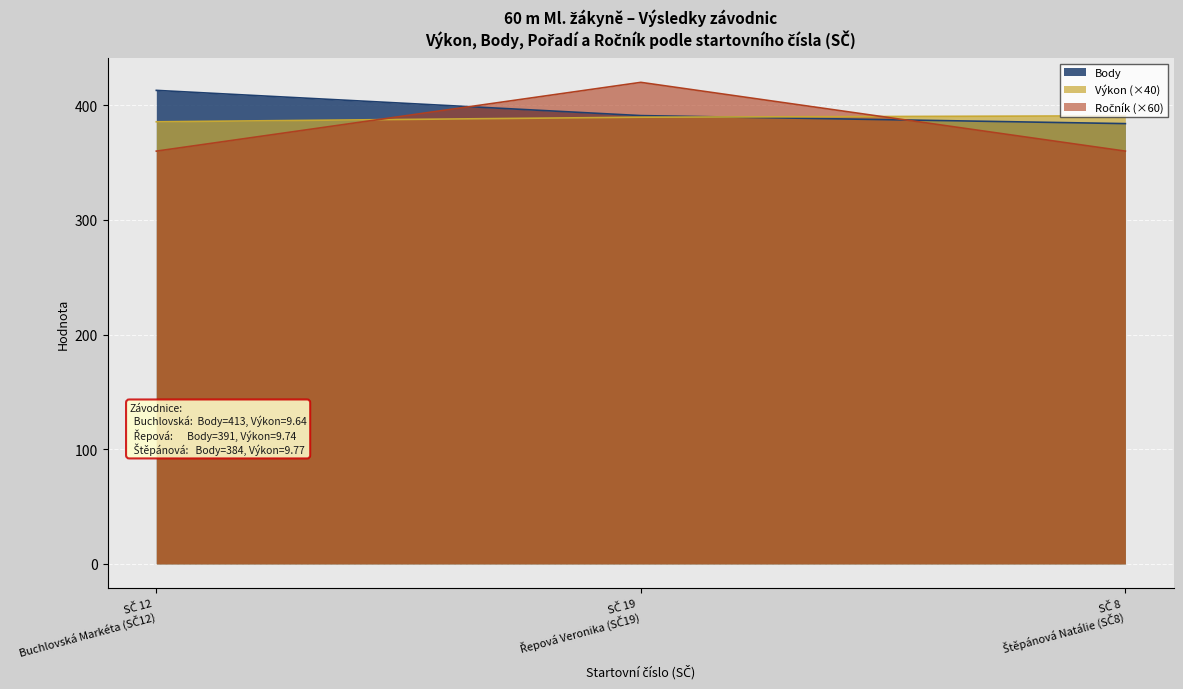

What is the greatest value displayed?

420.0